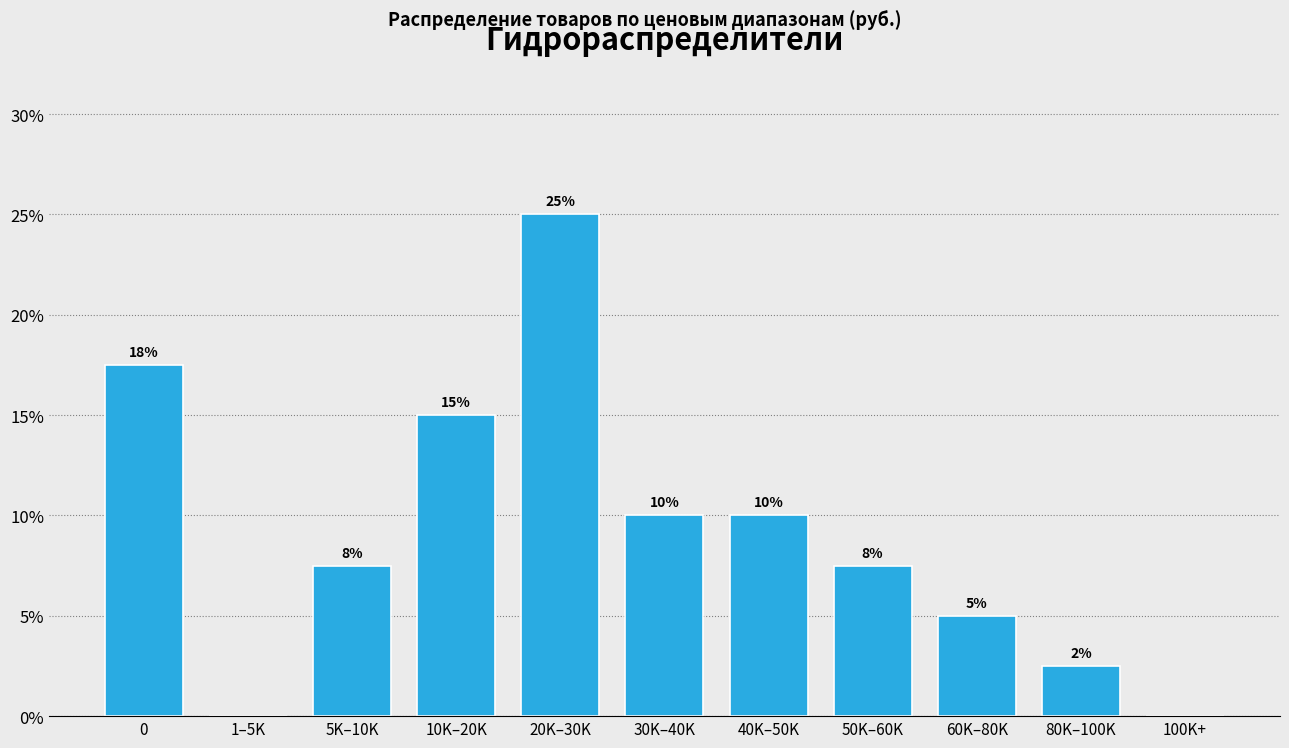

What value does the data have at 60K–80K?

5.0